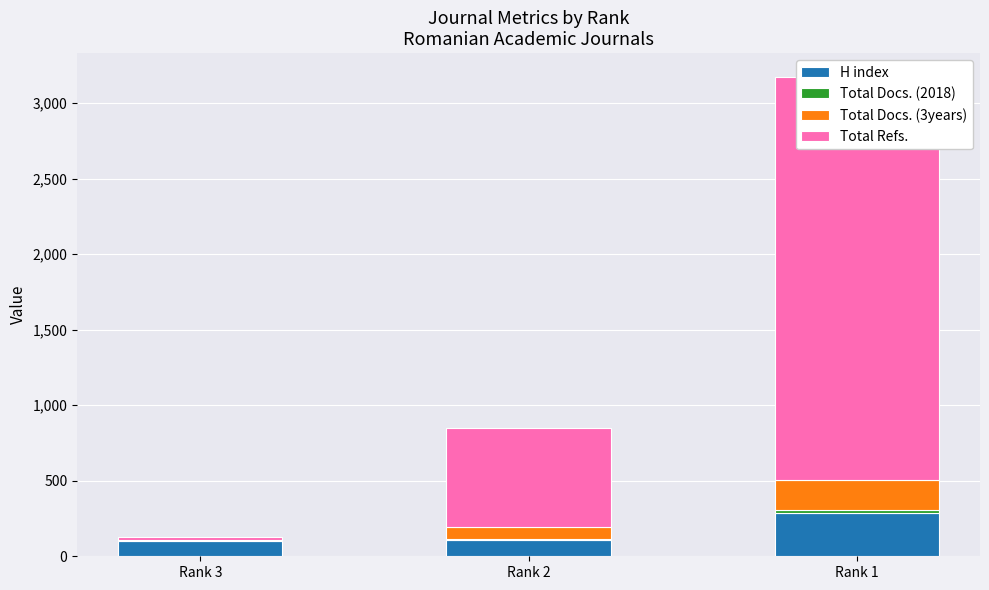

What is the spread (max minus min) of values at Rank 2?

648